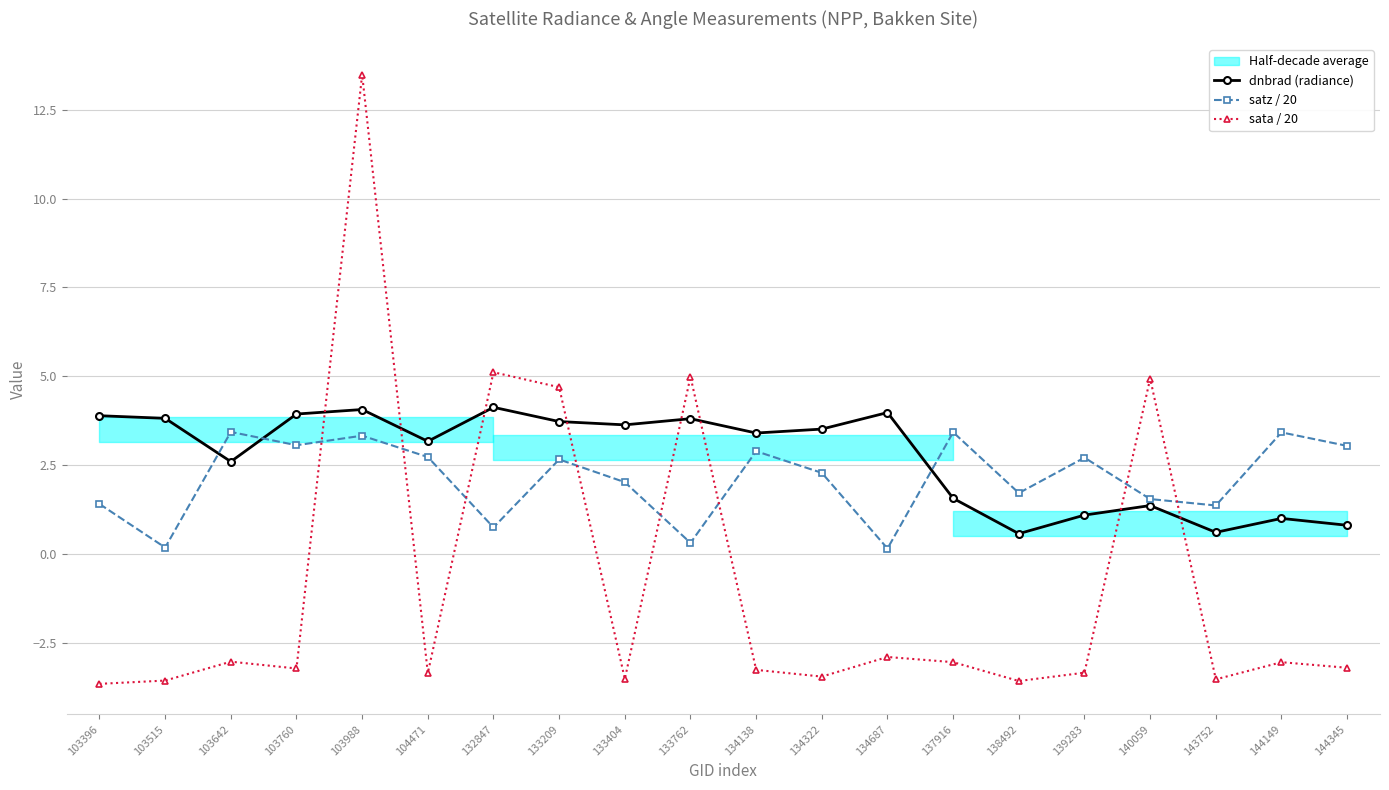

Reading left to right, what are all the values shown in this chart?

dnbrad (radiance): 103396=3.9	103515=3.8	103642=2.6	103760=3.9	103988=4.1	104471=3.2	132847=4.1	133209=3.7	133404=3.6	133762=3.8	134138=3.4	134322=3.5	134687=4.0	137916=1.6	138492=0.6	139283=1.1	140059=1.4	143752=0.6	144149=1.0	144345=0.8
satz / 20: 103396=1.4	103515=0.2	103642=3.4	103760=3.1	103988=3.3	104471=2.7	132847=0.7	133209=2.7	133404=2.0	133762=0.3	134138=2.9	134322=2.3	134687=0.1	137916=3.4	138492=1.7	139283=2.7	140059=1.5	143752=1.4	144149=3.4	144345=3.0
sata / 20: 103396=-3.7	103515=-3.6	103642=-3.0	103760=-3.2	103988=13.5	104471=-3.4	132847=5.1	133209=4.7	133404=-3.5	133762=5.0	134138=-3.3	134322=-3.5	134687=-2.9	137916=-3.0	138492=-3.6	139283=-3.3	140059=4.9	143752=-3.5	144149=-3.1	144345=-3.2